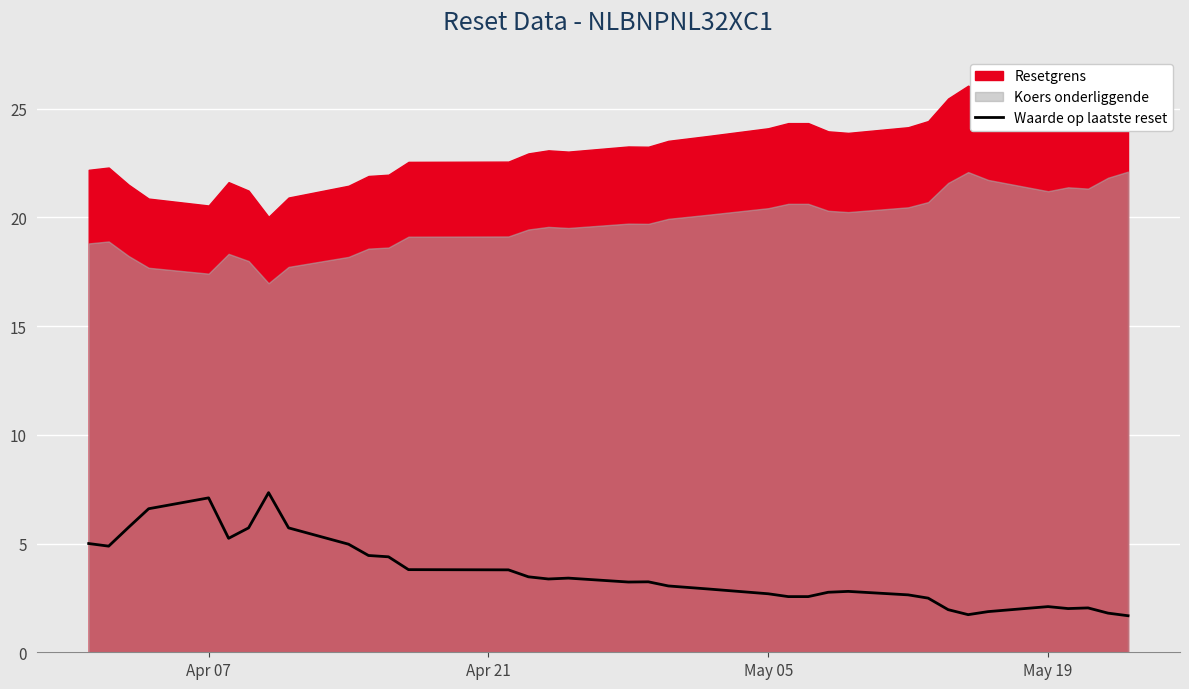

How many lines are shown in the chart?

1